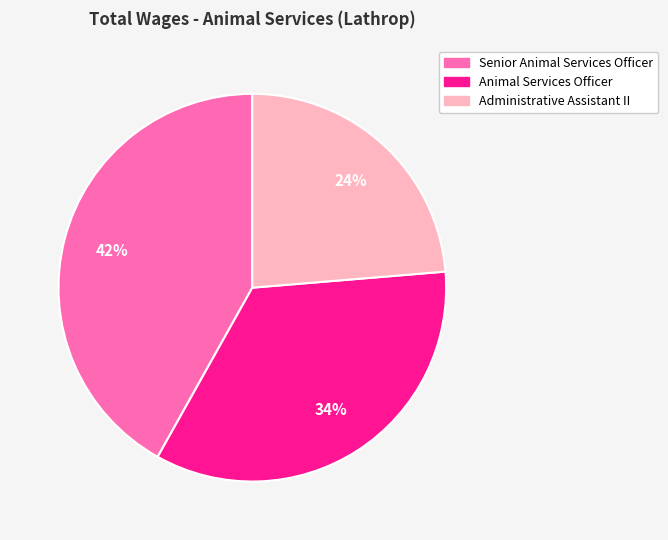

How many slices are in this pie chart?

3